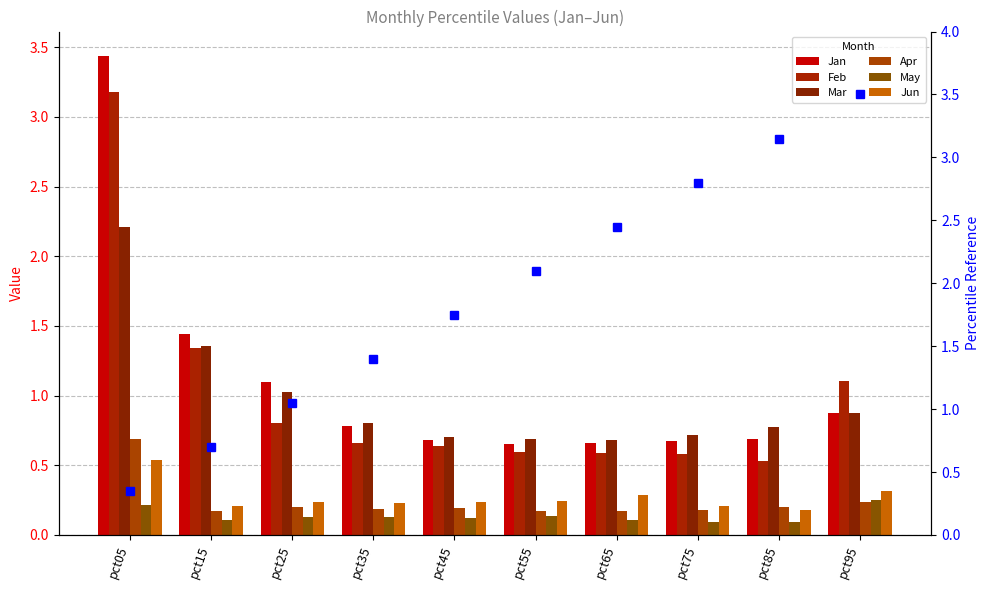

What is the minimum value for Jun?

0.2